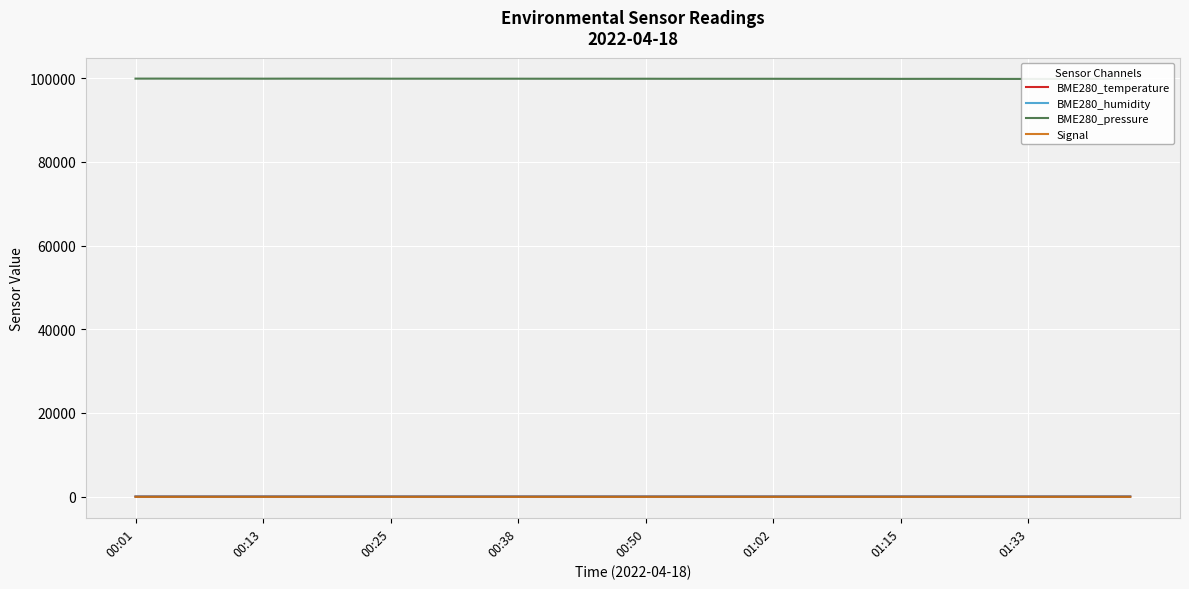

What value does the BME280_humidity series have at 19?

28.9